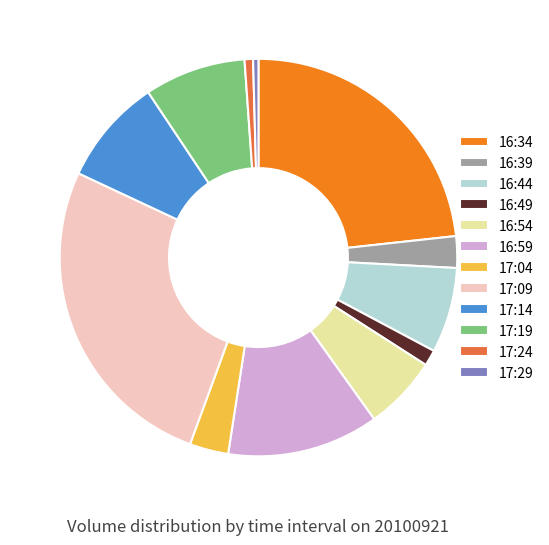

Does 16:49 account for over 50% of the chart?

No